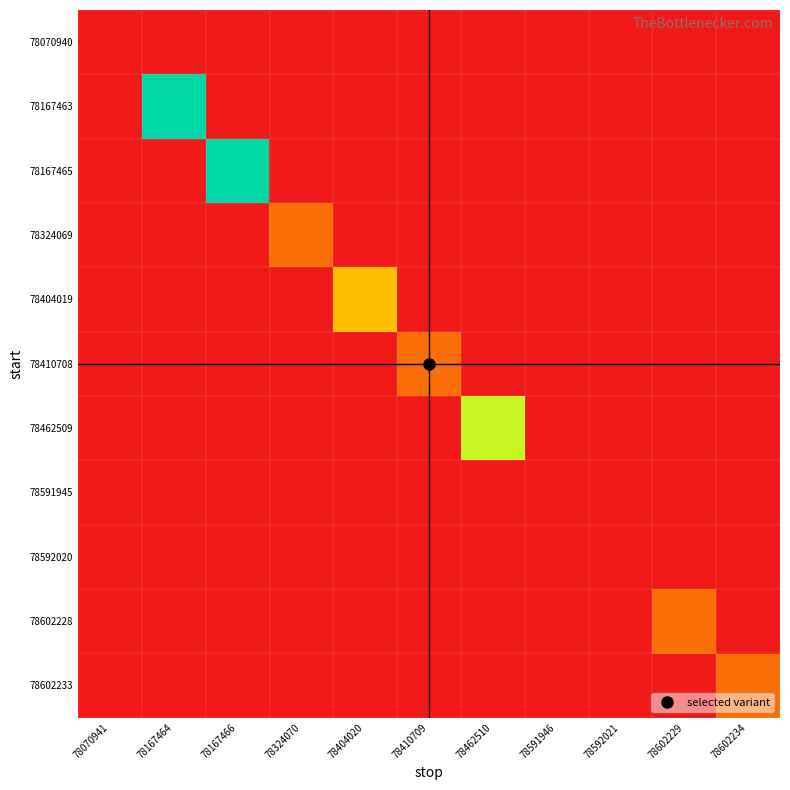

Rank the series by their maximum value, from lowest to highest.

78070940, 78591945, 78592020, 78324069, 78410708, 78602228, 78602233, 78404019, 78462509, 78167463, 78167465